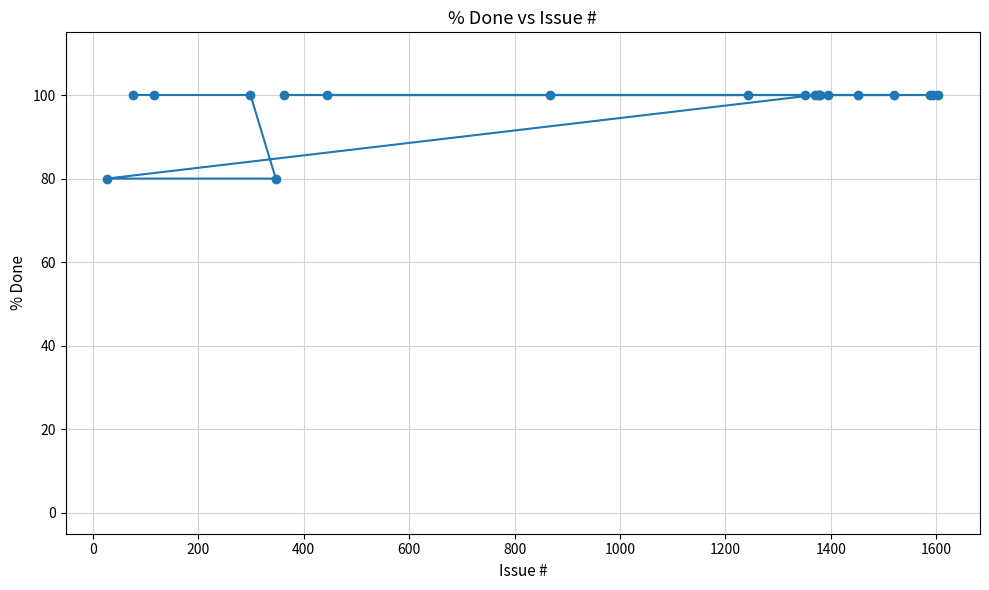

Does the chart have visible grid lines?

Yes